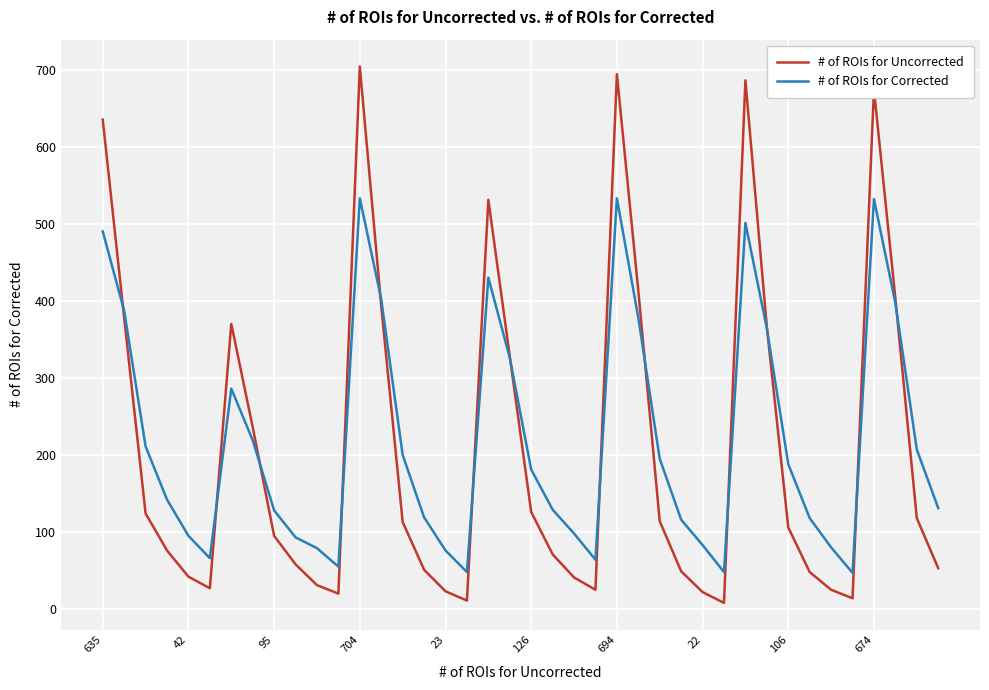

Rank the series by their maximum value, from lowest to highest.

# of ROIs for Corrected, # of ROIs for Uncorrected